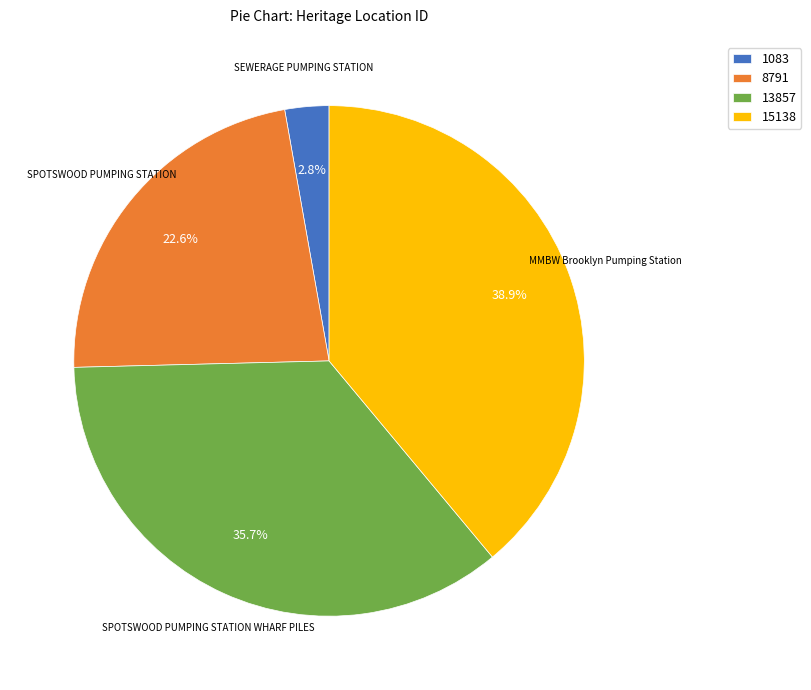

To the nearest percent, what is the average slice percentage?

25%